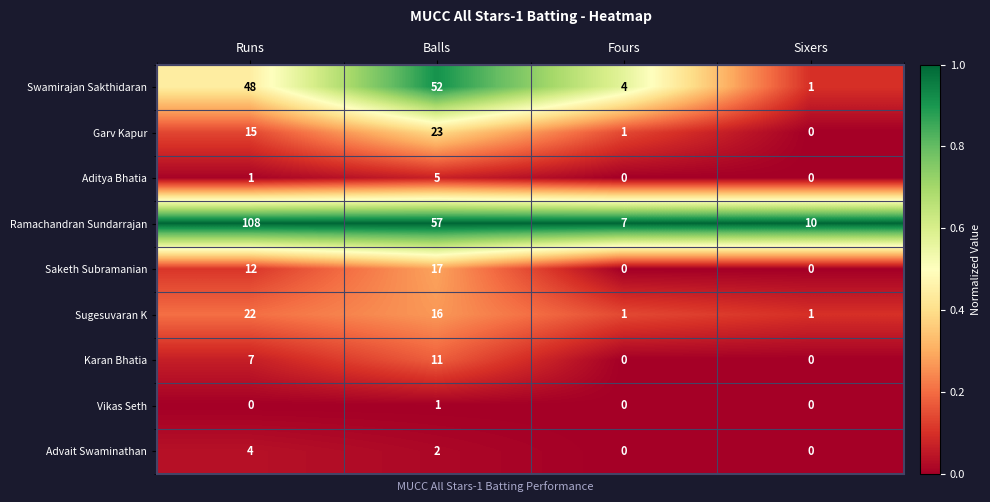

Is it true that Vikas Seth equals 0 at Sixers?

True